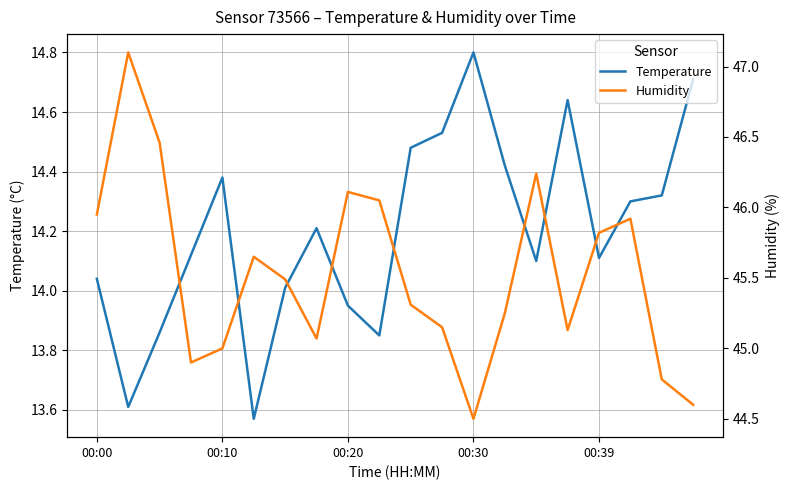

At which label does Temperature reach its peak?

00:30